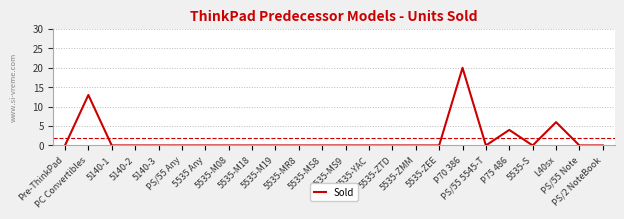

How many lines are shown in the chart?

1